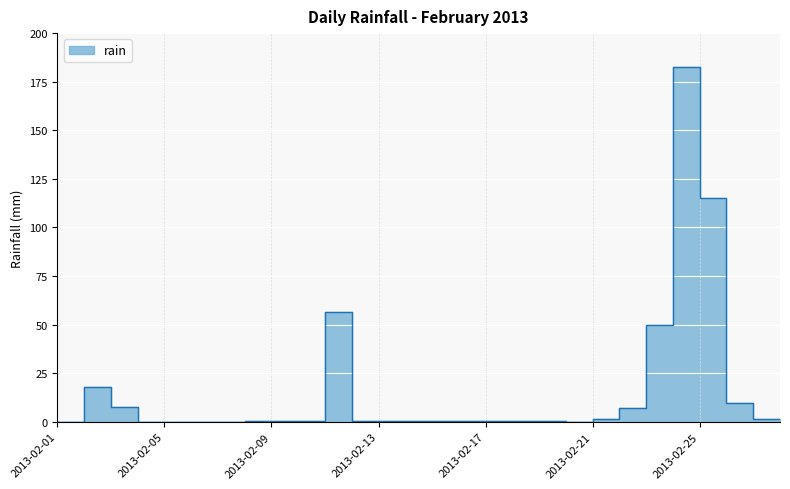

True or false: there are more than 2 points higher than both neighbors.

True